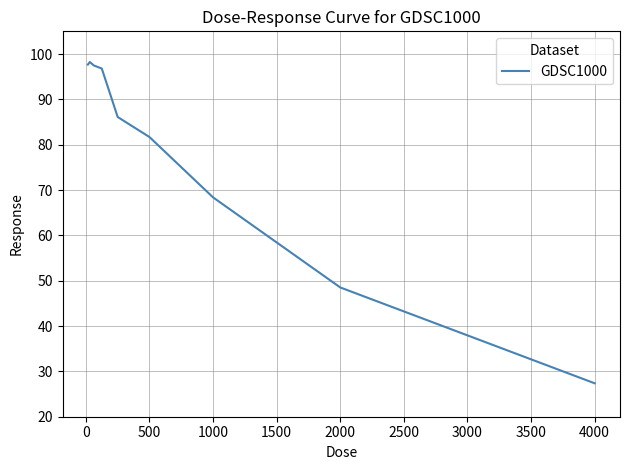

What is the minimum value shown in the chart?

27.4